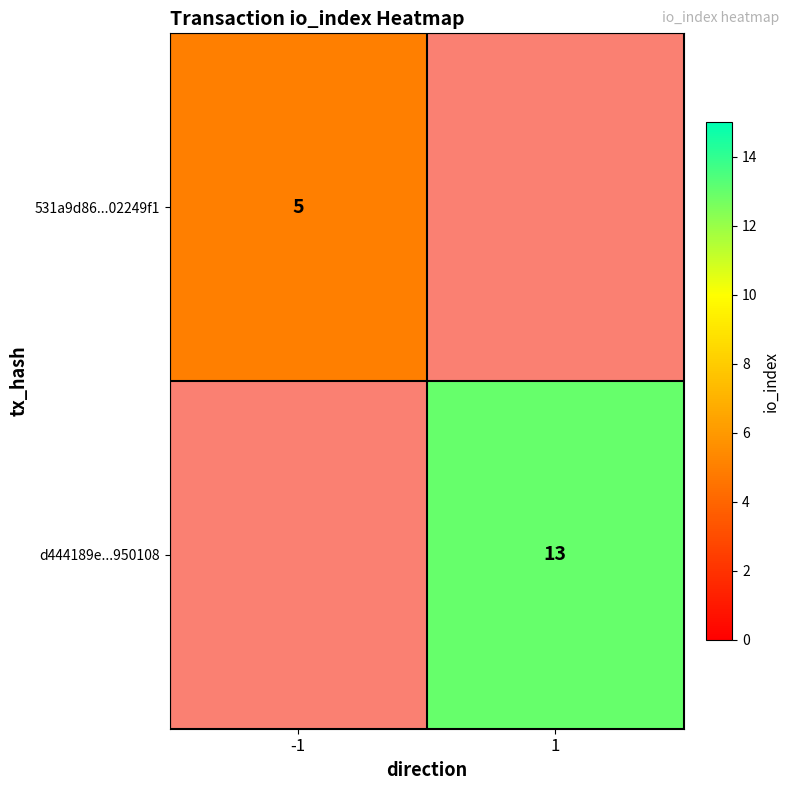

The value of d444189e...950108 at 1 is 8. True or false?

False